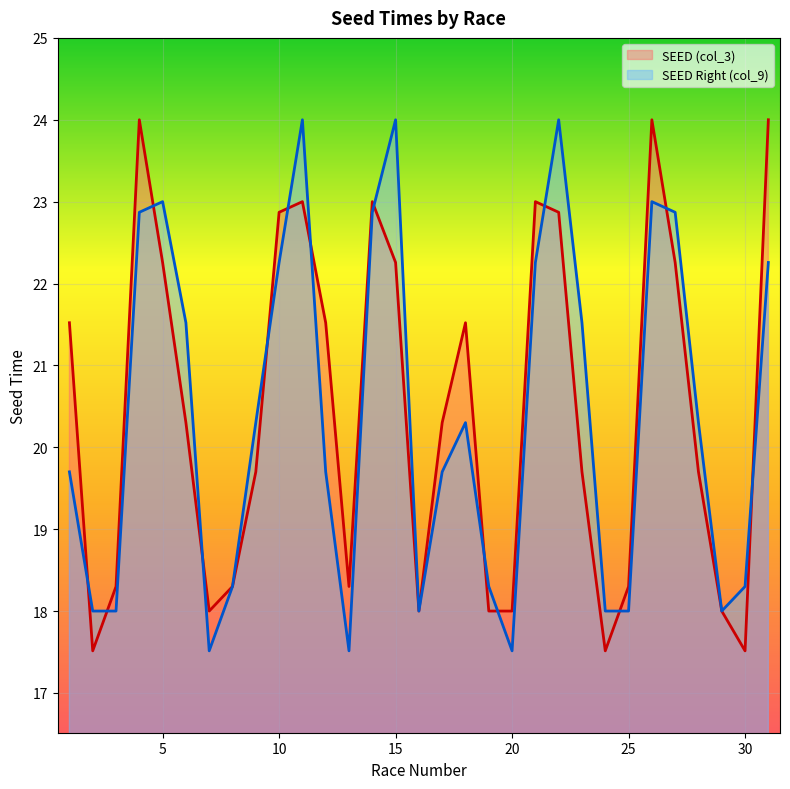

Rank the series at 12 from lowest to highest value.

SEED Right (col_9), SEED (col_3)